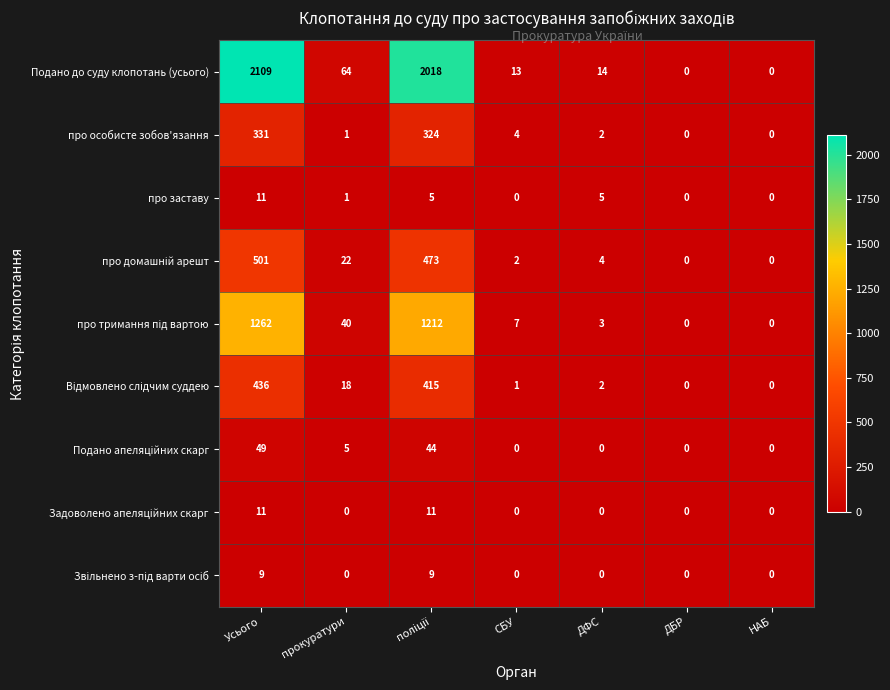

Which series has the largest total across all categories?

Подано до суду клопотань (усього)